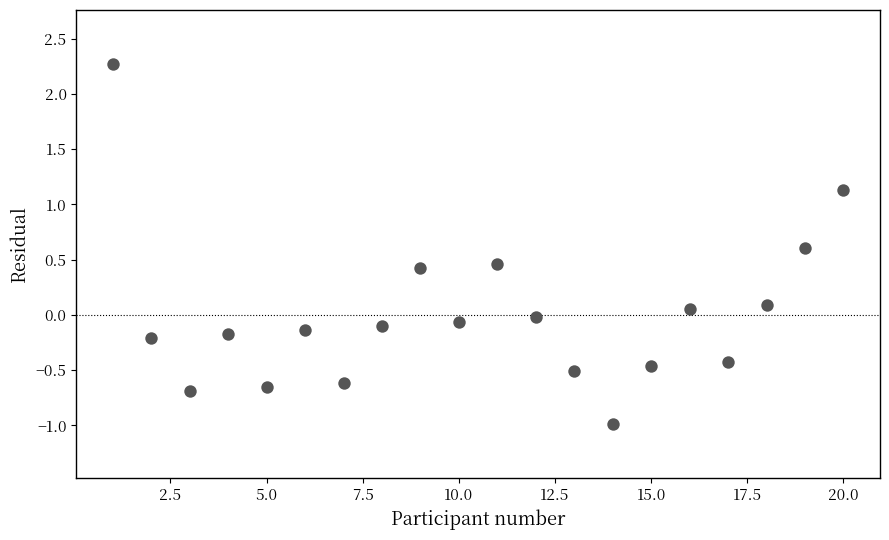

What is the range of Y values (max minus min)?

3.3